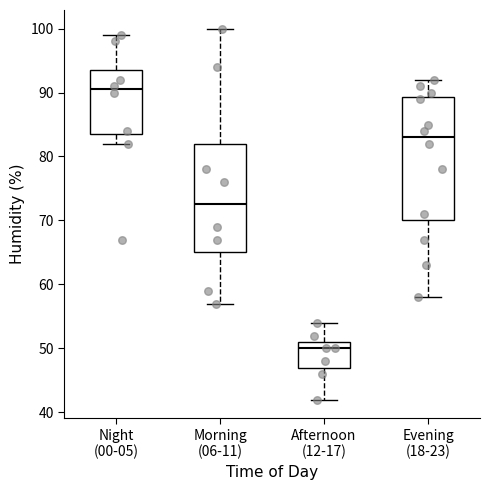

Which box's median line is the highest?

Night (00-05)